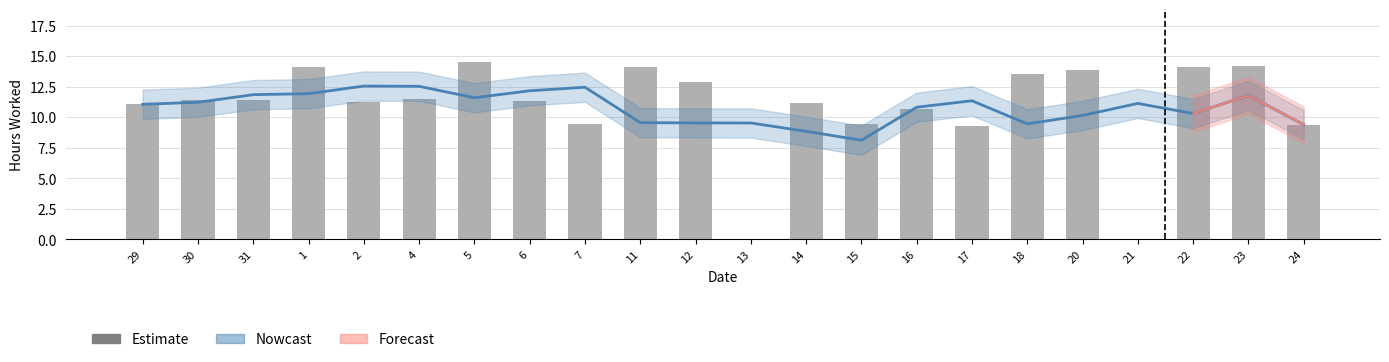

The value at 12 is 12.9. True or false?

True